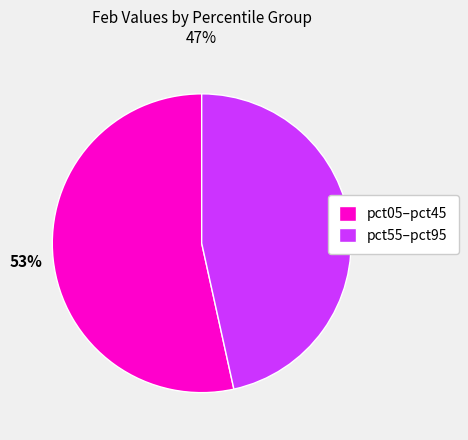

Which has a higher value, pct05–pct45 or pct55–pct95?

pct05–pct45